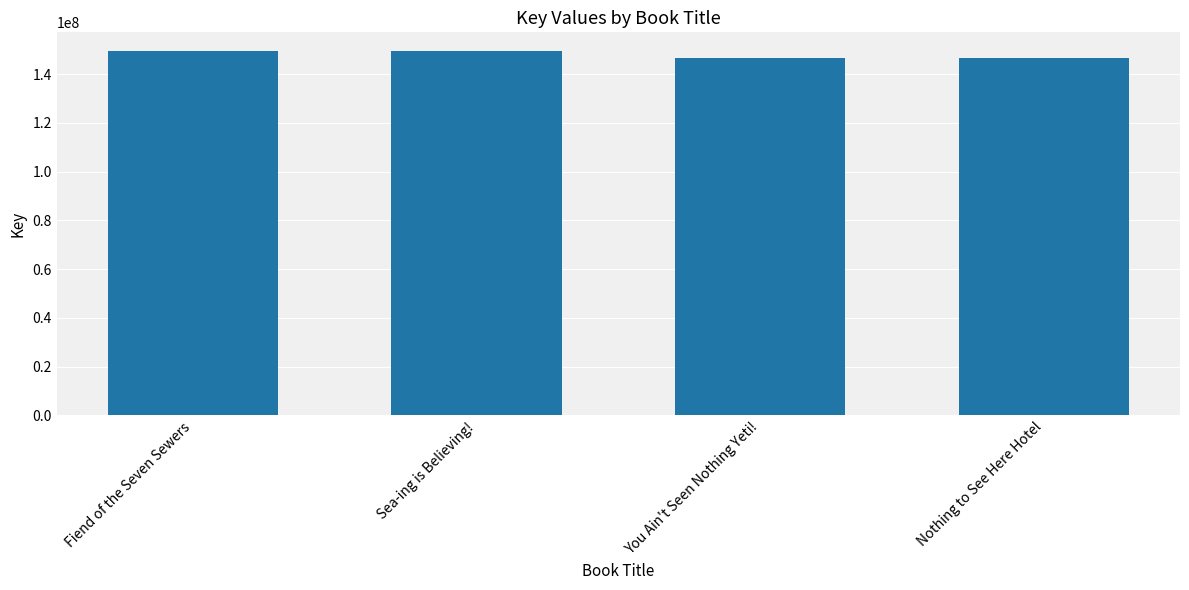

Approximately how many times larger is the value at Fiend of the Seven Sewers compared to You Ain't Seen Nothing Yeti!?

1.0